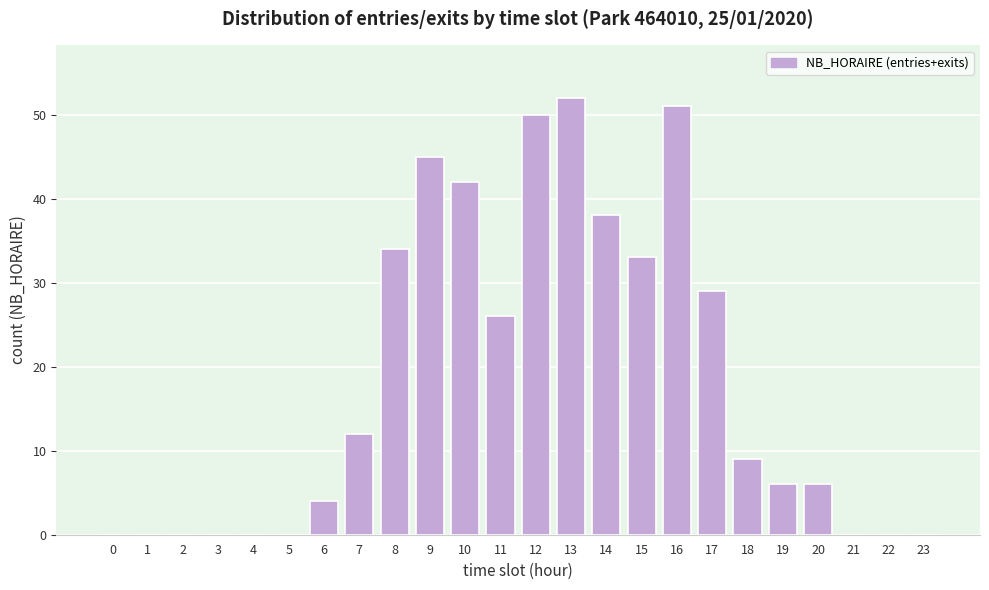

Reading right to left, list all the values displayed in this chart.

23=0	22=0	21=0	20=6	19=6	18=9	17=29	16=51	15=33	14=38	13=52	12=50	11=26	10=42	9=45	8=34	7=12	6=4	5=0	4=0	3=0	2=0	1=0	0=0